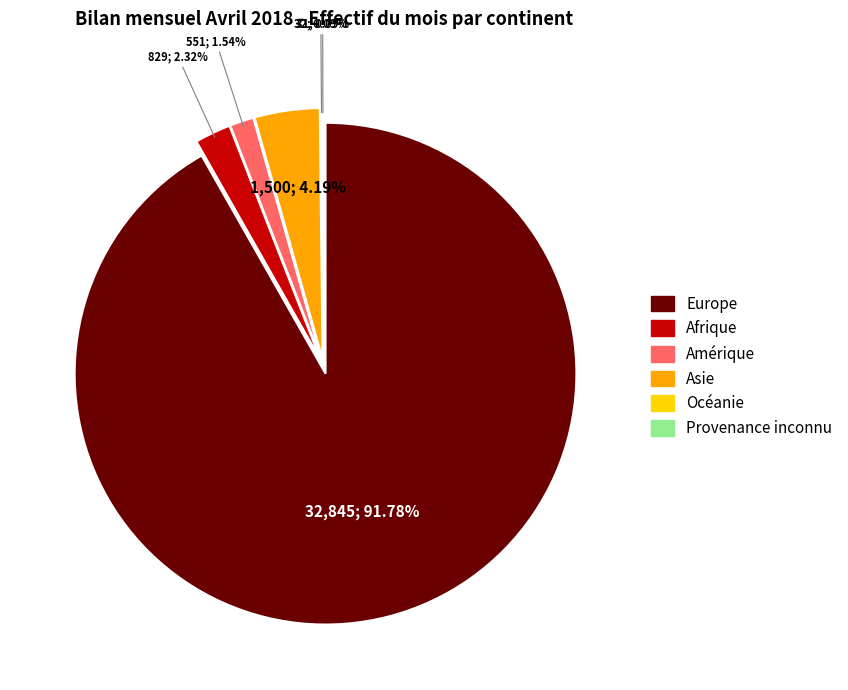

Which slice is the smallest?

Provenance inconnu